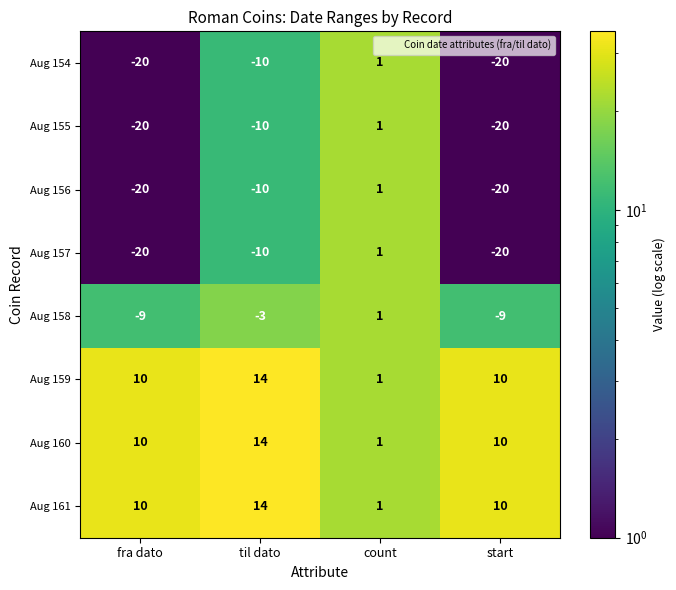

True or false: Aug 154 has a value of 0 at count.

False